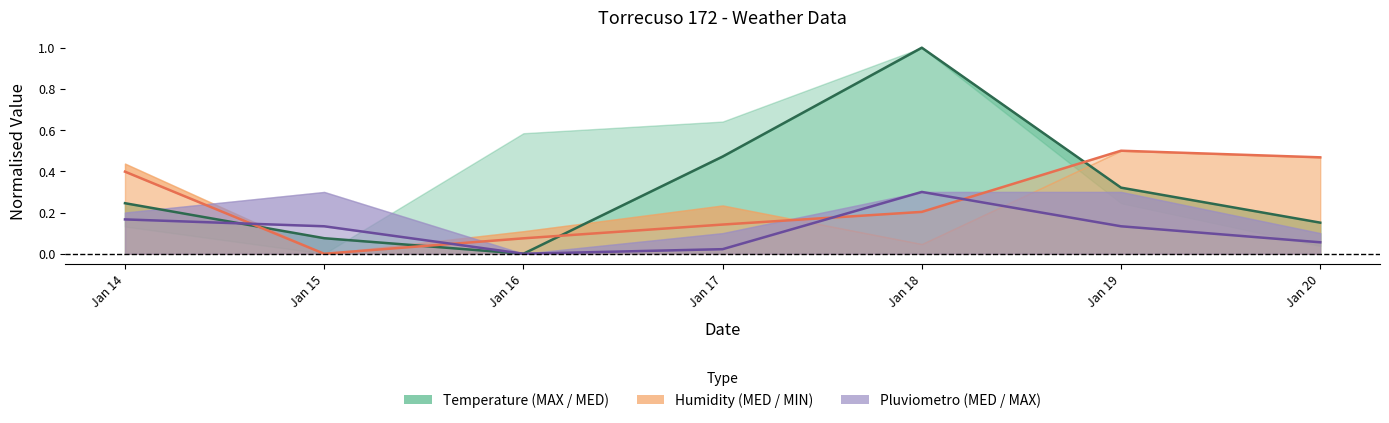

Between Jan 15 and Jan 17, which is larger?

Jan 17